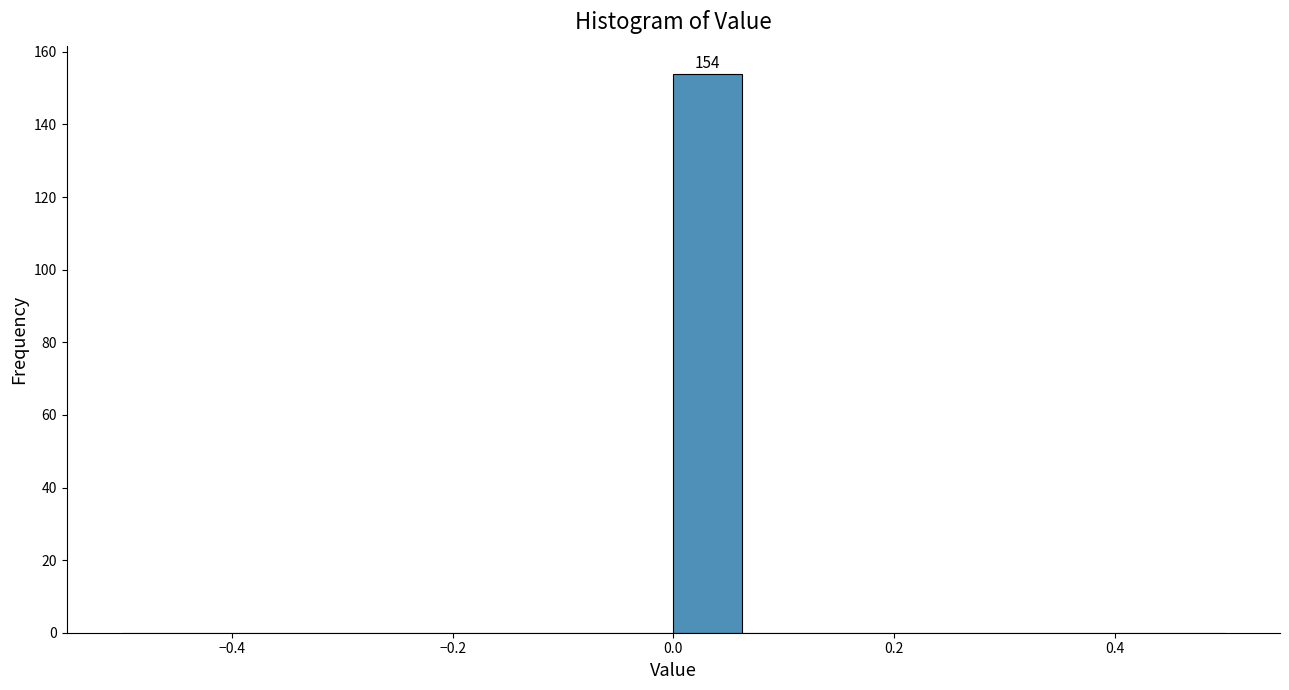

Read against the x-axis, roughly where is the centre of the tallest bar?

0.04